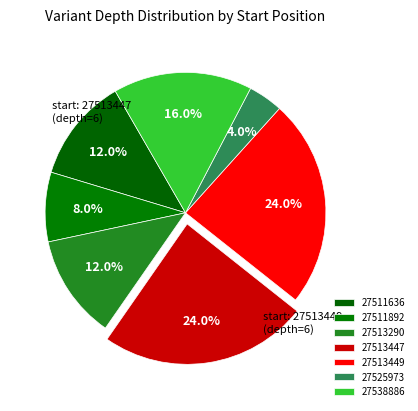

To the nearest percent, what is the combined percentage of 27513290 and 27513449?

36%